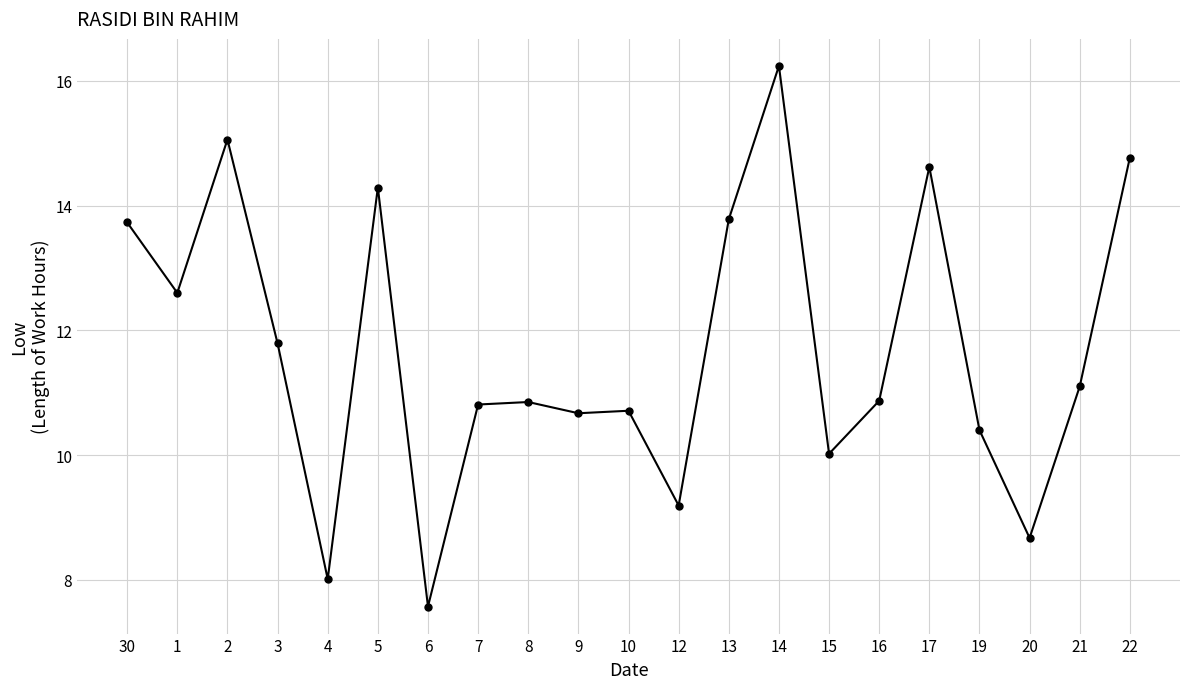

Which has a higher value, 19 or 16?

16